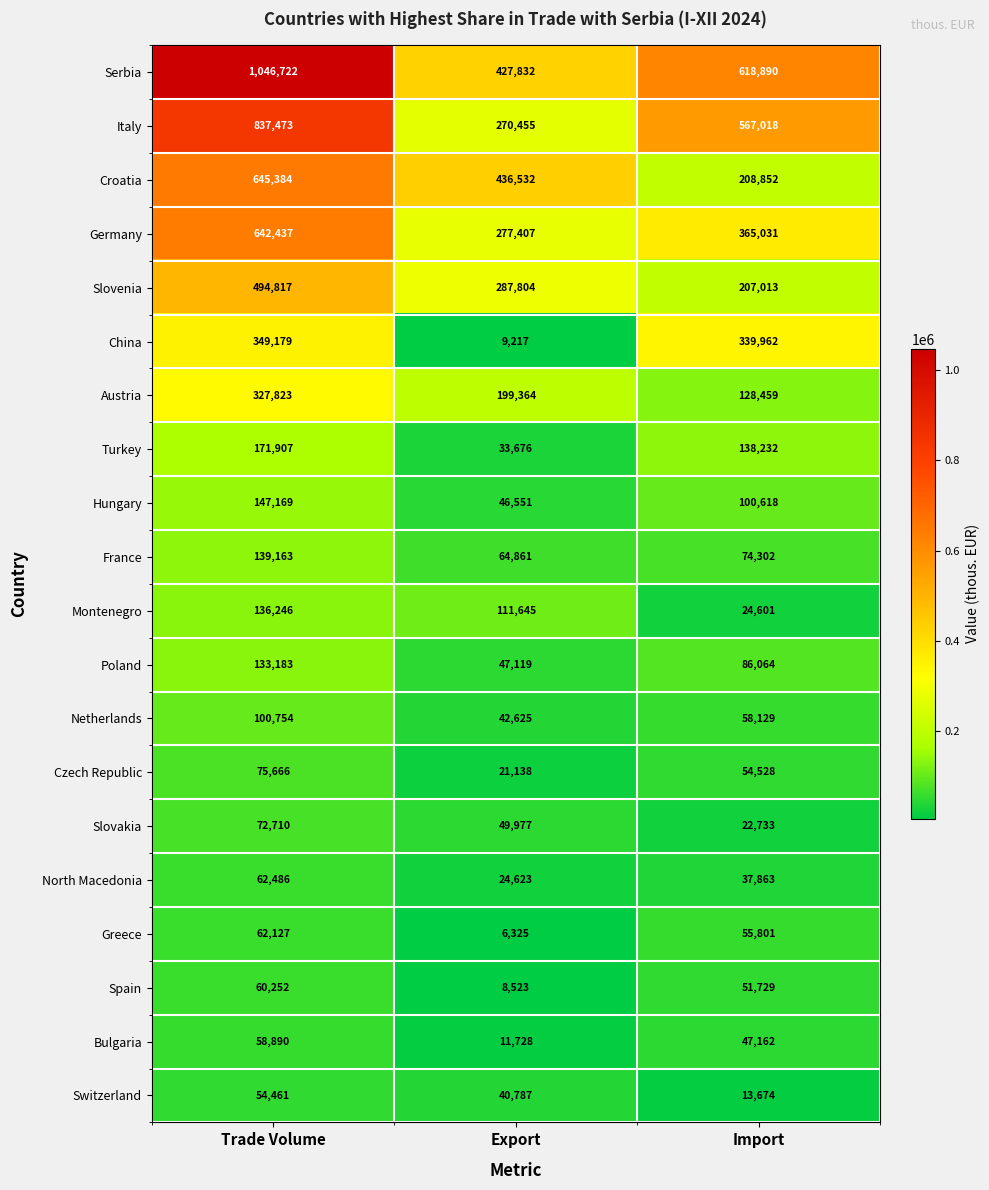

What is the difference between the maximum and minimum values in the France series?

74302